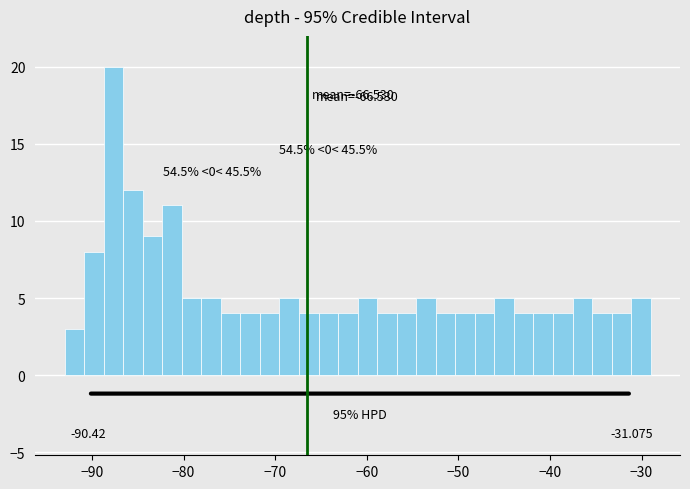

Read against the x-axis, roughly where is the centre of the tallest bar?

-88